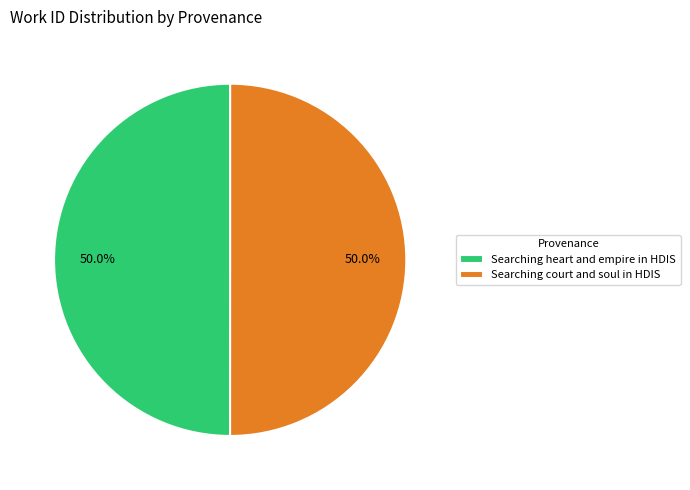

Is it true that Searching heart and empire in HDIS is 50% of the pie?

True